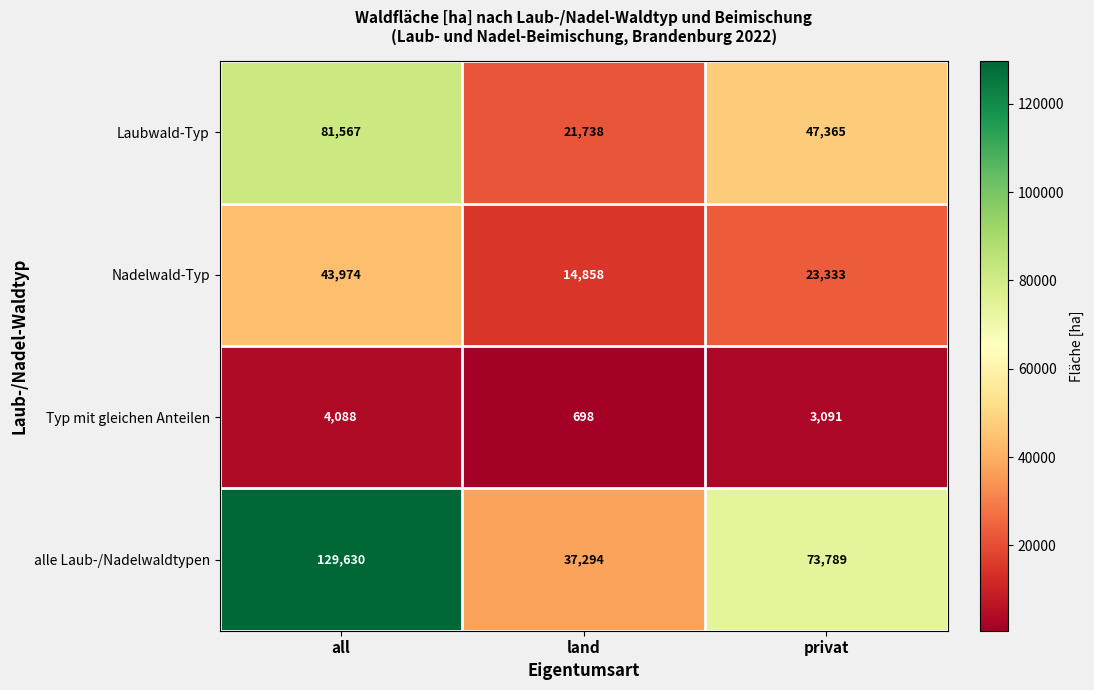

What is the total value across all series at privat?

147578